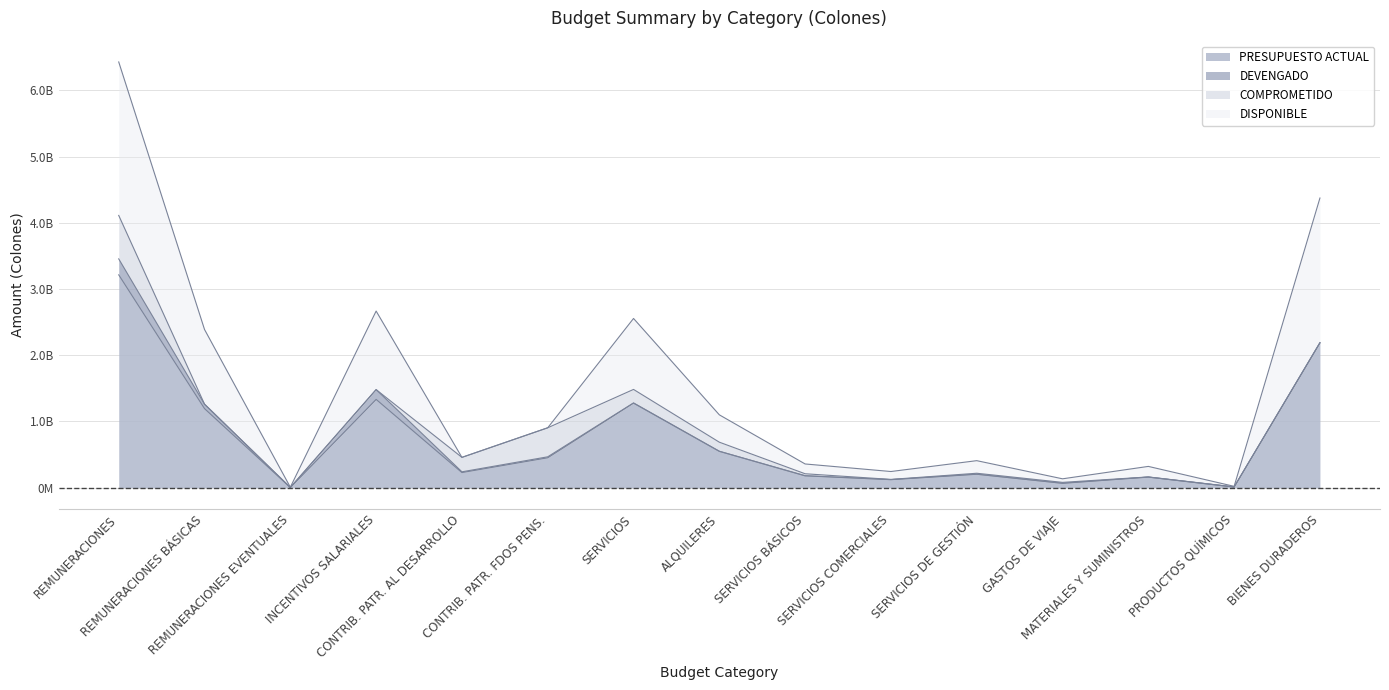

Reading left to right, extract all data points from this chart.

PRESUPUESTO ACTUAL: REMUNERACIONES=3213603653.0	REMUNERACIONES BÁSICAS=1194374192.0	REMUNERACIONES EVENTUALES=4000000.0	INCENTIVOS SALARIALES=1333509484.0	CONTRIB. PATR. AL DESARROLLO=229190409.0	CONTRIB. PATR. FDOS PENS.=452529568.0	SERVICIOS=1277647914.0	ALQUILERES=550318453.0	SERVICIOS BÁSICOS=179453341.0	SERVICIOS COMERCIALES=122466879.0	SERVICIOS DE GESTIÓN=204397805.0	GASTOS DE VIAJE=67402609.0	MATERIALES Y SUMINISTROS=161034146.0	PRODUCTOS QUÍMICOS=10623736.0	BIENES DURADEROS=2186666222.0
DEVENGADO: REMUNERACIONES=241012454.4	REMUNERACIONES BÁSICAS=67231392.3	REMUNERACIONES EVENTUALES=0.0	INCENTIVOS SALARIALES=148110766.3	CONTRIB. PATR. AL DESARROLLO=11269099.0	CONTRIB. PATR. FDOS PENS.=14401196.8	SERVICIOS=2579457.1	ALQUILERES=0.0	SERVICIOS BÁSICOS=2486263.7	SERVICIOS COMERCIALES=3593.4	SERVICIOS DE GESTIÓN=0.0	GASTOS DE VIAJE=89600.0	MATERIALES Y SUMINISTROS=47961.0	PRODUCTOS QUÍMICOS=47961.0	BIENES DURADEROS=0.0
COMPROMETIDO: REMUNERACIONES=656049681.2	REMUNERACIONES BÁSICAS=0.0	REMUNERACIONES EVENTUALES=0.0	INCENTIVOS SALARIALES=0.0	CONTRIB. PATR. AL DESARROLLO=217921310.0	CONTRIB. PATR. FDOS PENS.=438128371.2	SERVICIOS=203901729.1	ALQUILERES=137322895.1	SERVICIOS BÁSICOS=29187309.5	SERVICIOS COMERCIALES=3537121.8	SERVICIOS DE GESTIÓN=14441411.4	GASTOS DE VIAJE=13611902.2	MATERIALES Y SUMINISTROS=2087973.0	PRODUCTOS QUÍMICOS=2087973.0	BIENES DURADEROS=3670732.5
DISPONIBLE: REMUNERACIONES=2316541517.3	REMUNERACIONES BÁSICAS=1127142799.7	REMUNERACIONES EVENTUALES=4000000.0	INCENTIVOS SALARIALES=1185398717.7	CONTRIB. PATR. AL DESARROLLO=0.0	CONTRIB. PATR. FDOS PENS.=0.0	SERVICIOS=1071166727.8	ALQUILERES=412995557.9	SERVICIOS BÁSICOS=147779767.9	SERVICIOS COMERCIALES=118926163.8	SERVICIOS DE GESTIÓN=189956393.6	GASTOS DE VIAJE=53701106.8	MATERIALES Y SUMINISTROS=158898212.0	PRODUCTOS QUÍMICOS=8487802.0	BIENES DURADEROS=2182995489.5